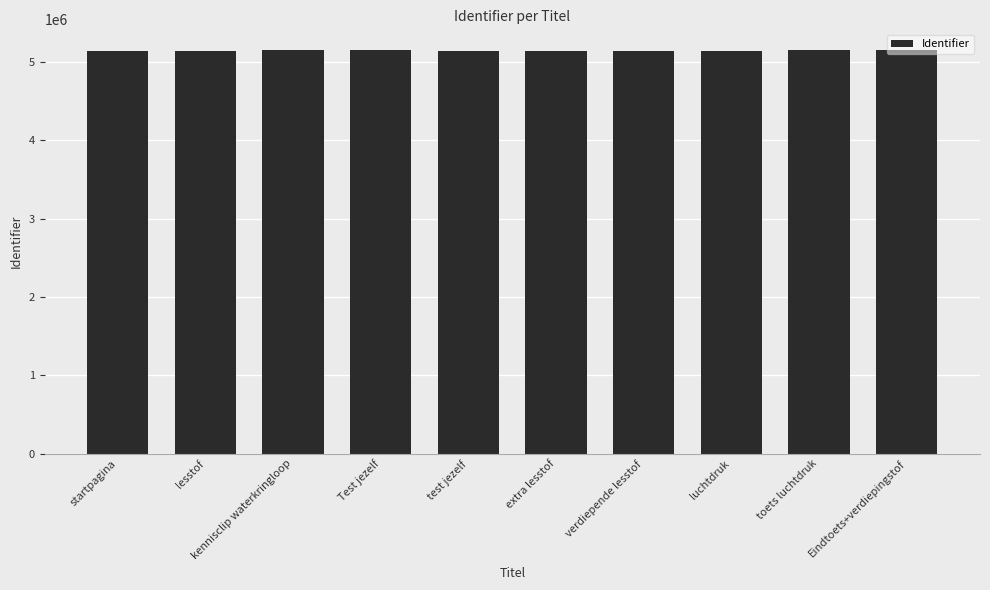

What is the sum of all values?

51465404